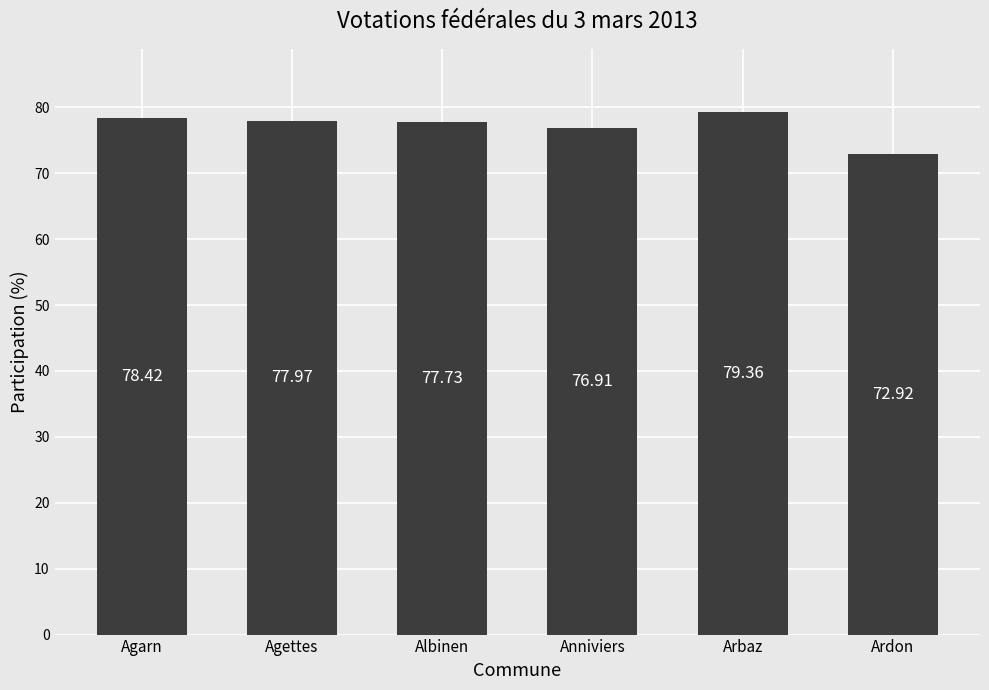

List the labels in order of value, largest first.

Arbaz, Agarn, Agettes, Albinen, Anniviers, Ardon